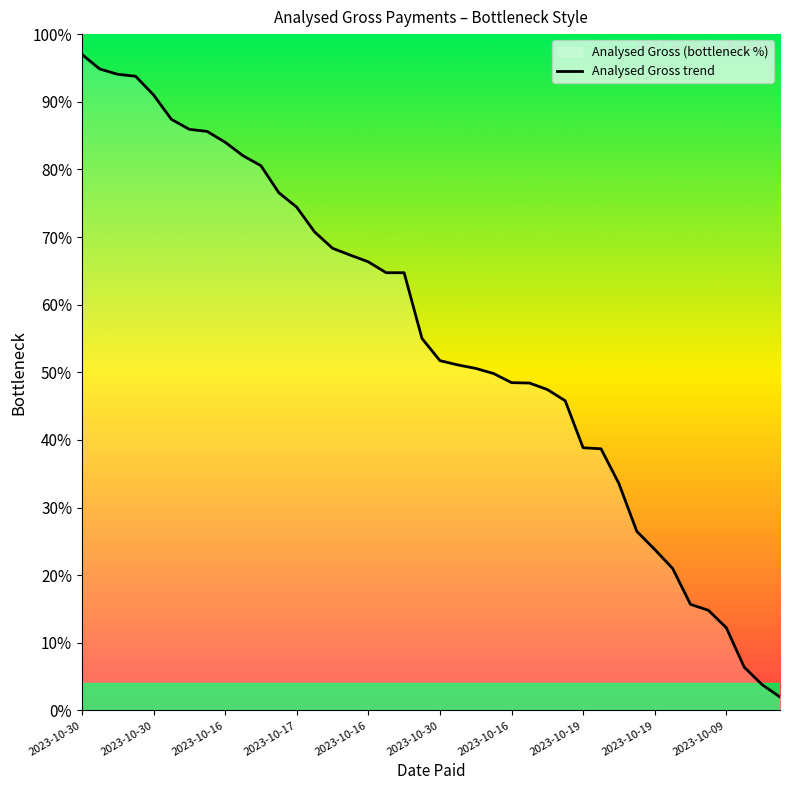

What is the ratio of the value at 26 to the value at 32?

2.0